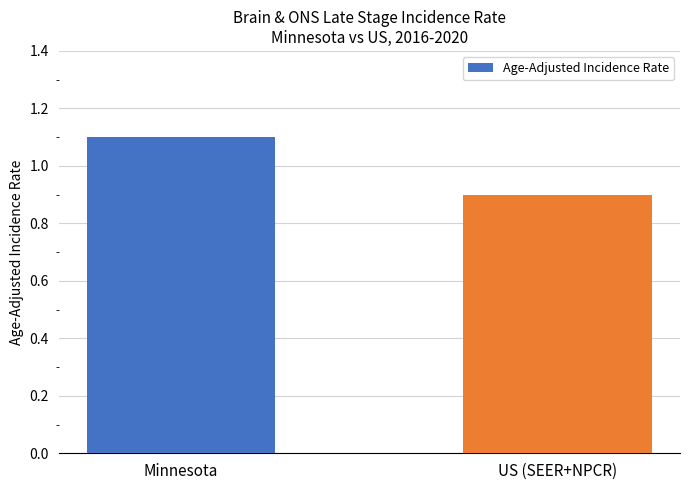

Reading left to right, extract all data points from this chart.

1.1	0.9